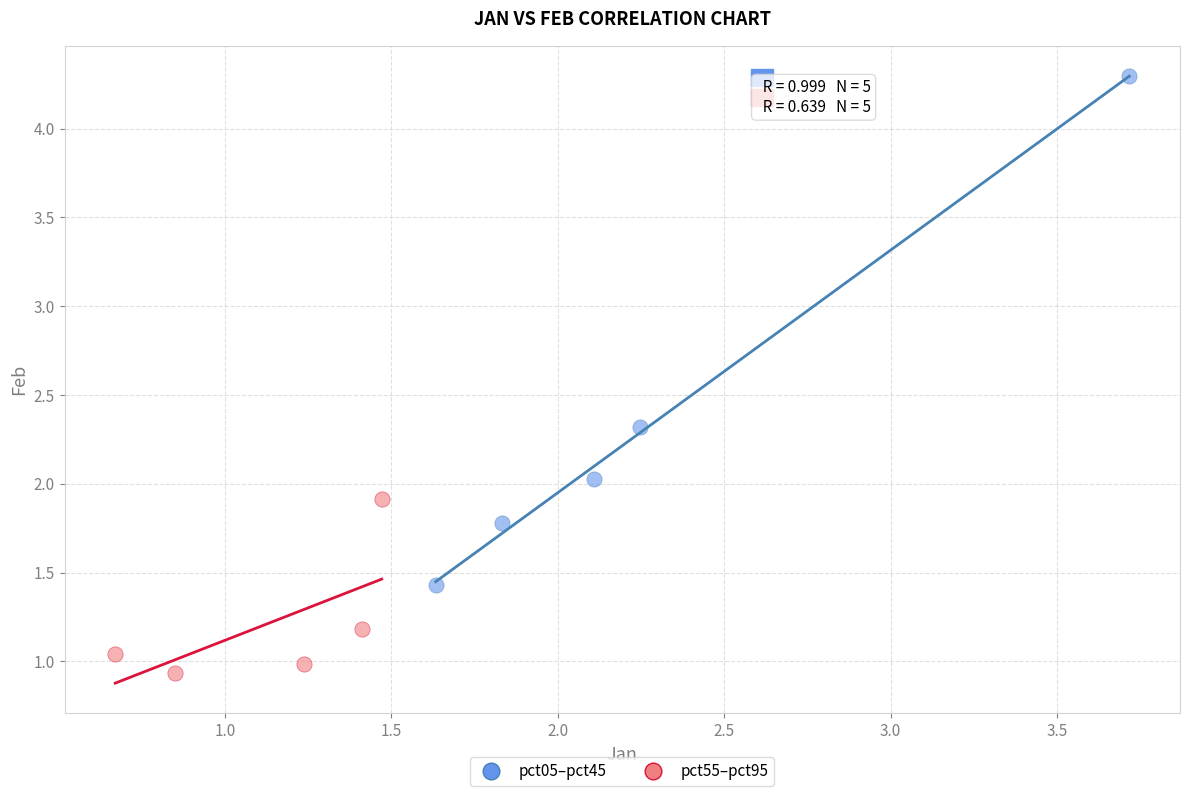

Which series reaches the minimum Y coordinate?

pct55–pct95